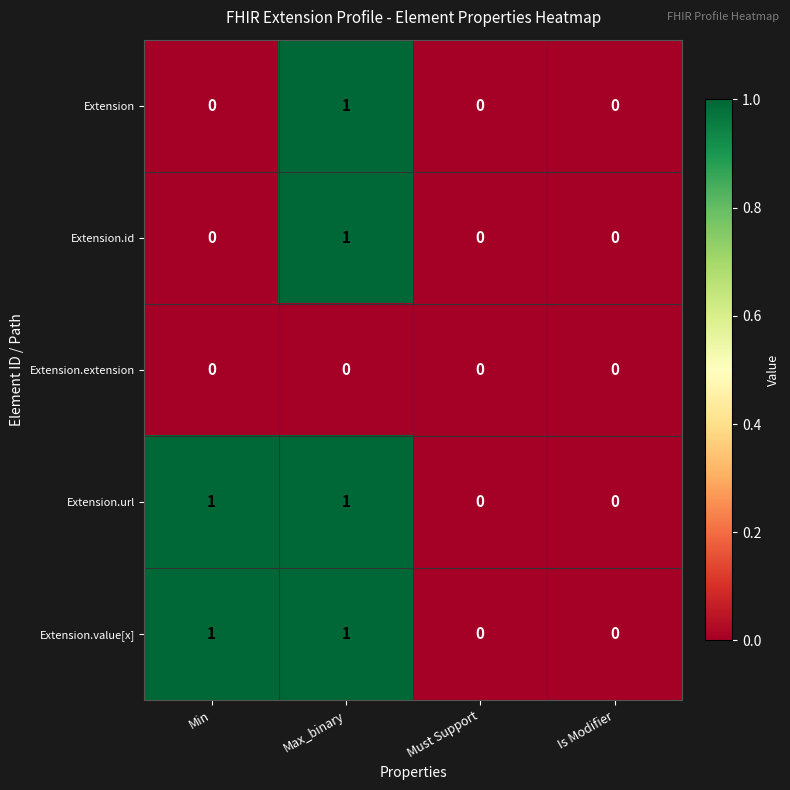

Is the value of Extension.url at Min greater than the value of Extension at Is Modifier?

Yes